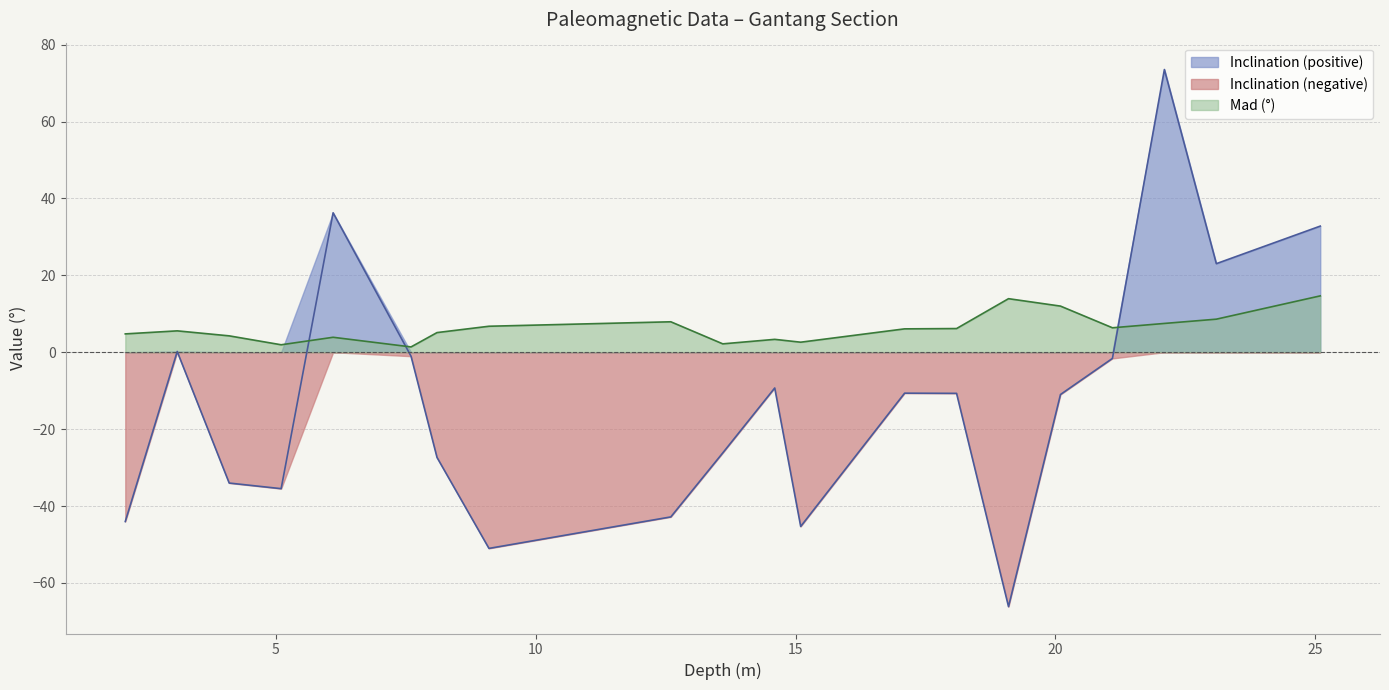

At which category does Mad reach its first local valley?

5.1